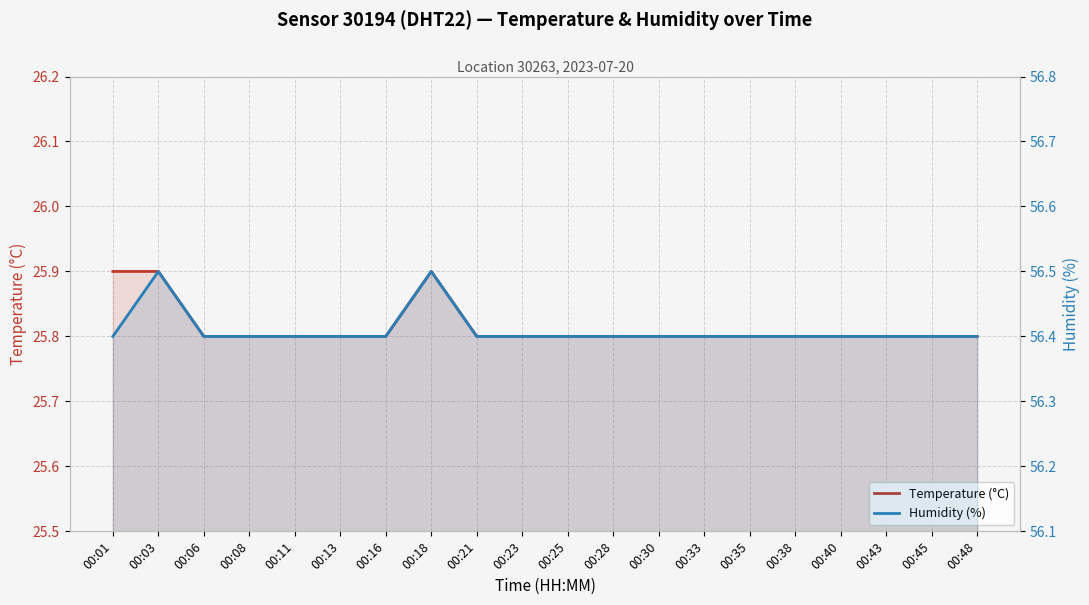

Reading left to right, transcribe all the data shown in this chart.

Temperature (°C): 00:01=25.9	00:03=25.9	00:06=25.8	00:08=25.8	00:11=25.8	00:13=25.8	00:16=25.8	00:18=25.9	00:21=25.8	00:23=25.8	00:25=25.8	00:28=25.8	00:30=25.8	00:33=25.8	00:35=25.8	00:38=25.8	00:40=25.8	00:43=25.8	00:45=25.8	00:48=25.8
Humidity (%): 00:01=56.4	00:03=56.5	00:06=56.4	00:08=56.4	00:11=56.4	00:13=56.4	00:16=56.4	00:18=56.5	00:21=56.4	00:23=56.4	00:25=56.4	00:28=56.4	00:30=56.4	00:33=56.4	00:35=56.4	00:38=56.4	00:40=56.4	00:43=56.4	00:45=56.4	00:48=56.4